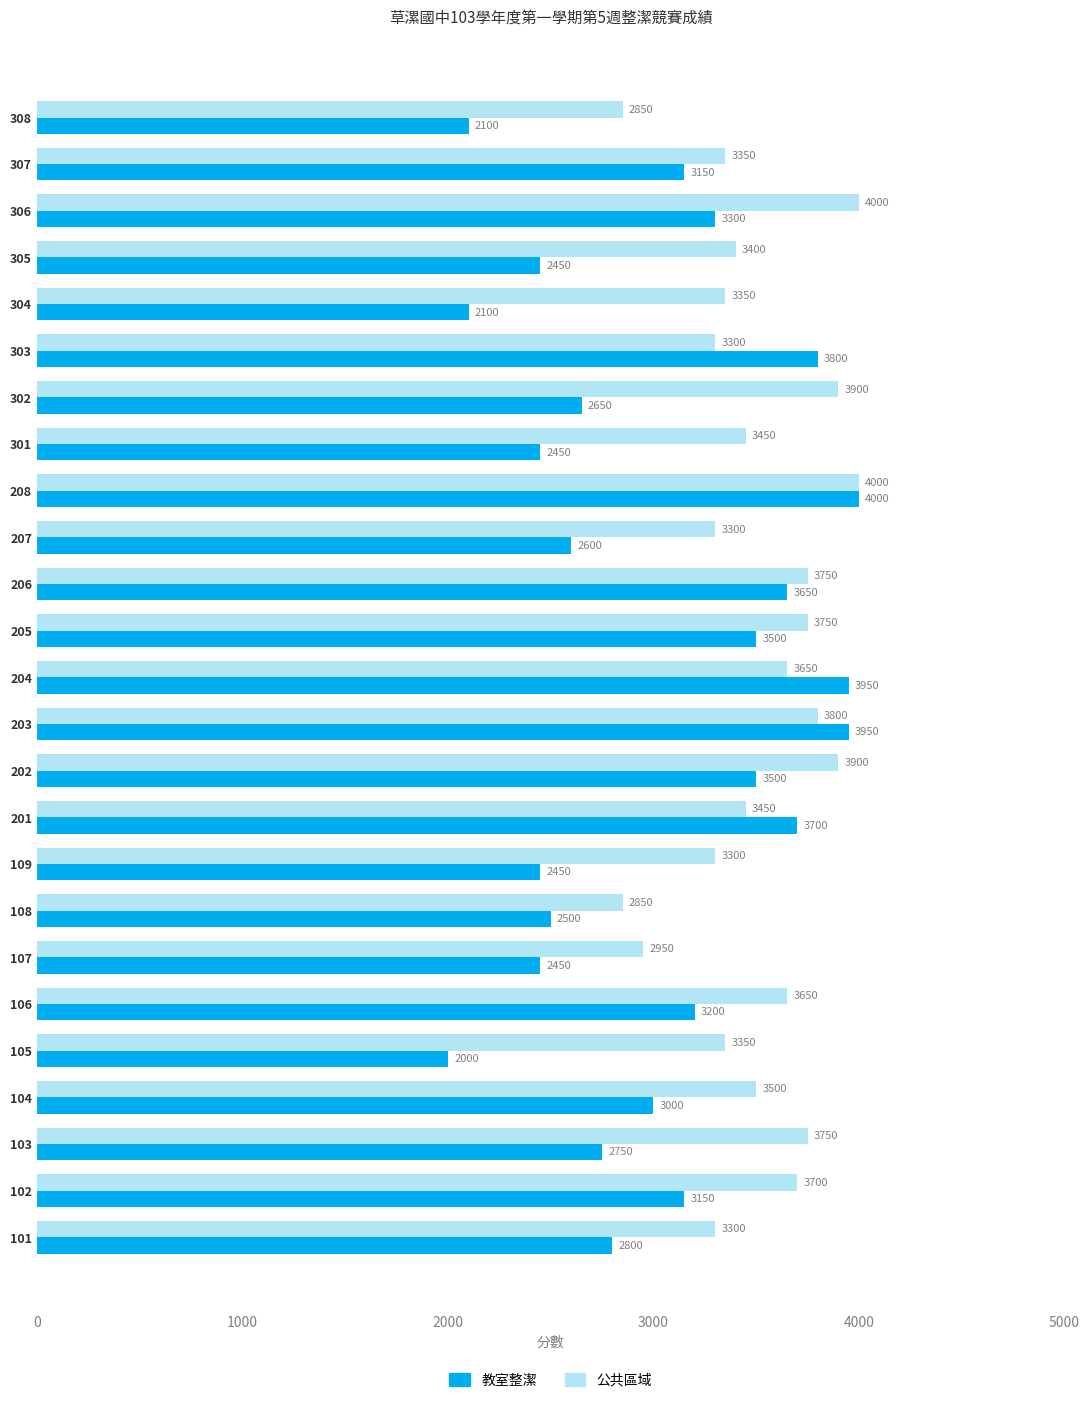

What is the lowest value of the 公共區域 series?

2850